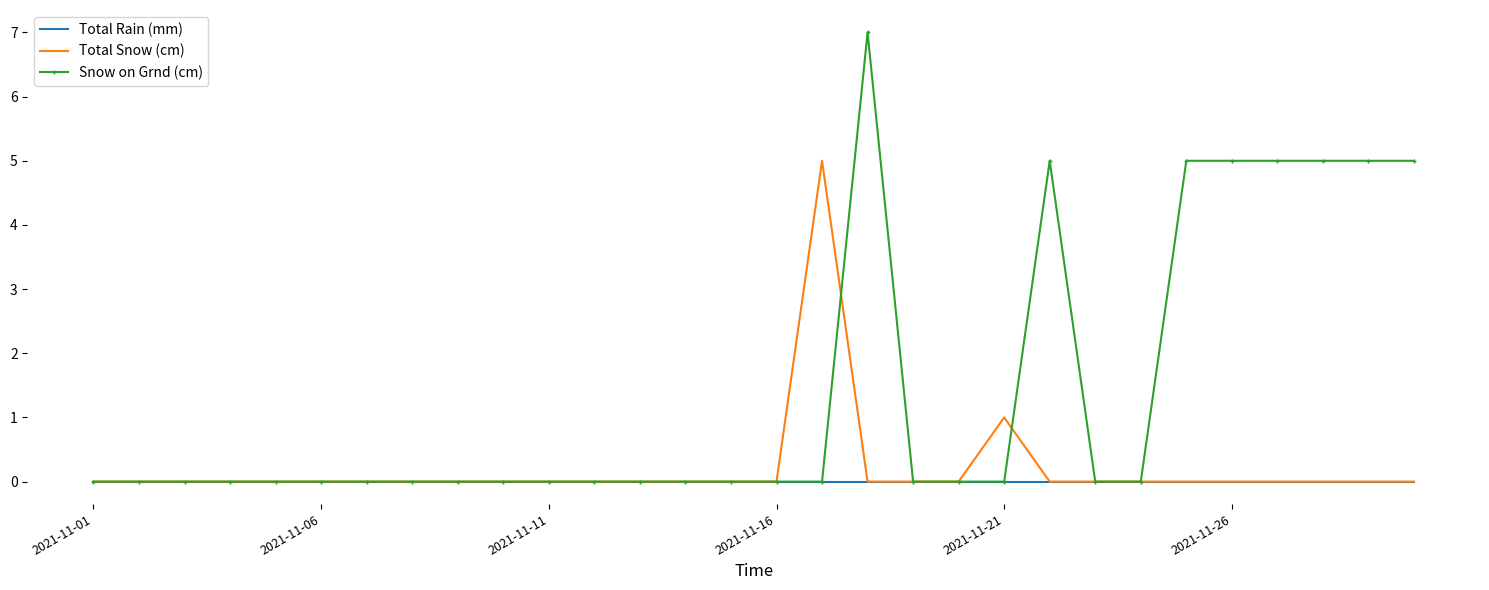

Rank the series by their maximum value, from lowest to highest.

Total Rain (mm), Total Snow (cm), Snow on Grnd (cm)